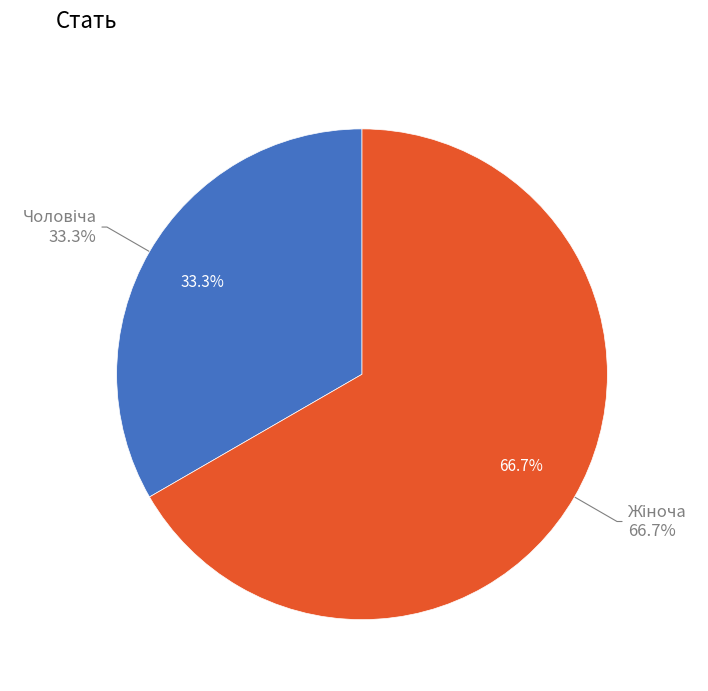

How many slices are in this pie chart?

2